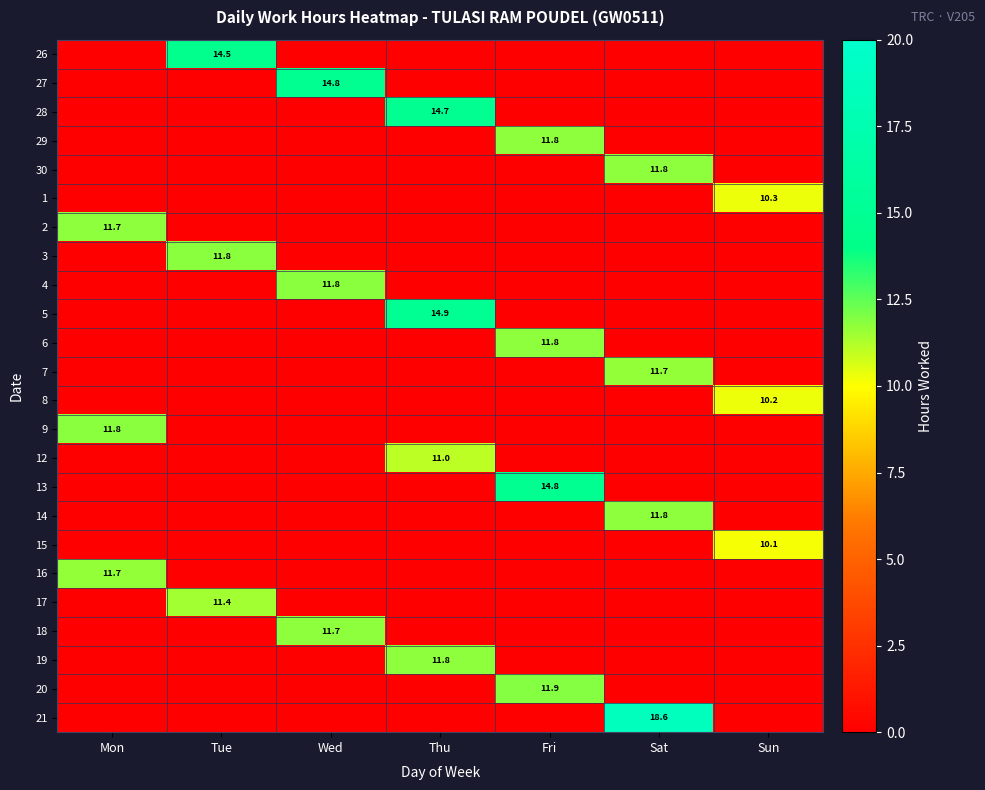

Is it true that 6 equals 0.0 at Sun?

True